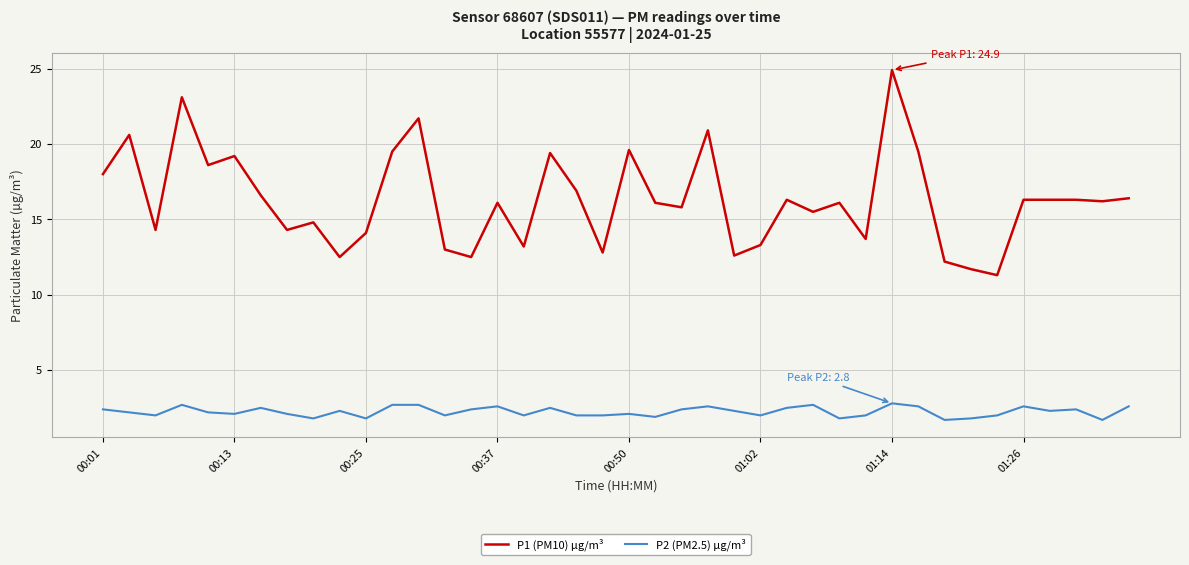

What are all the series names shown in the legend?

P1 (PM10) µg/m³, P2 (PM2.5) µg/m³